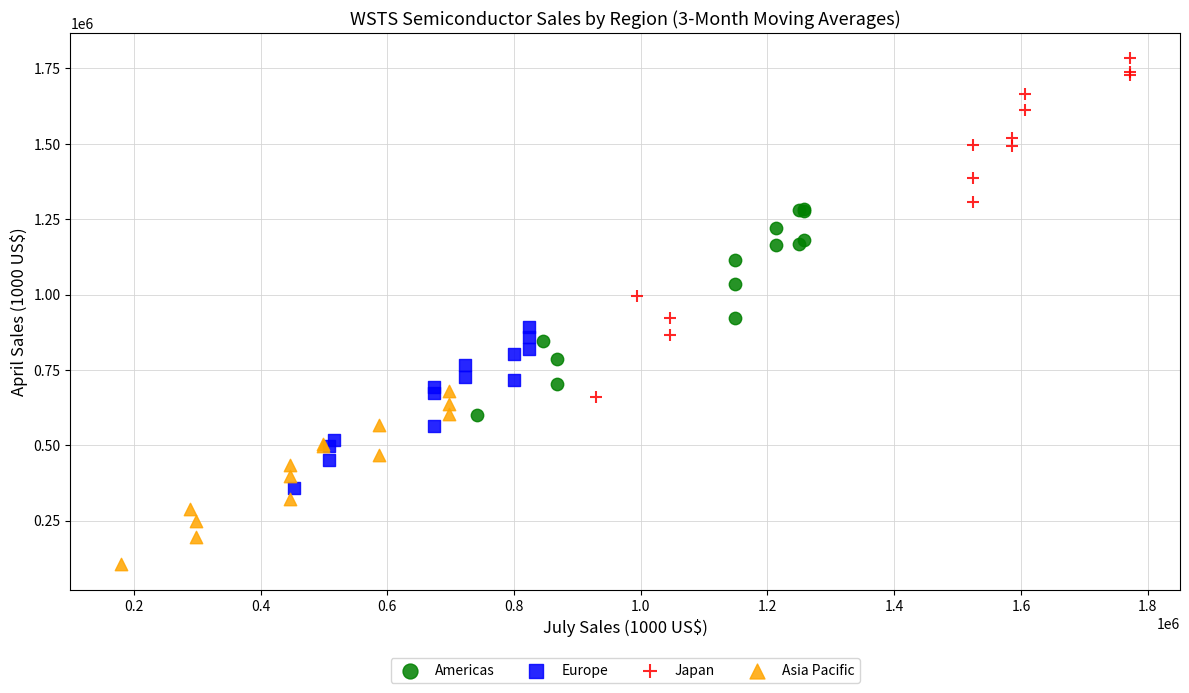

Which series reaches the minimum Y coordinate?

Asia Pacific